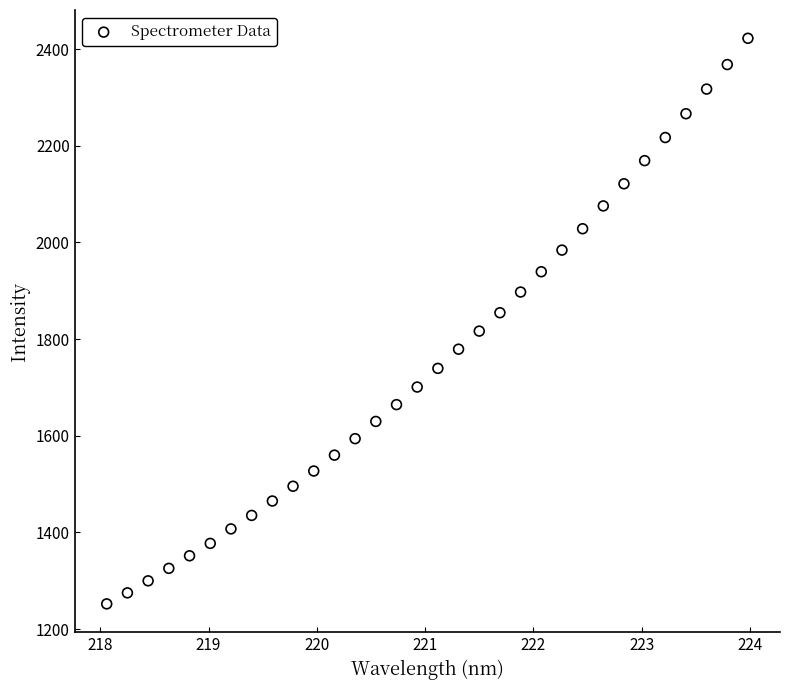

What is the range of Y values (max minus min)?

1170.2